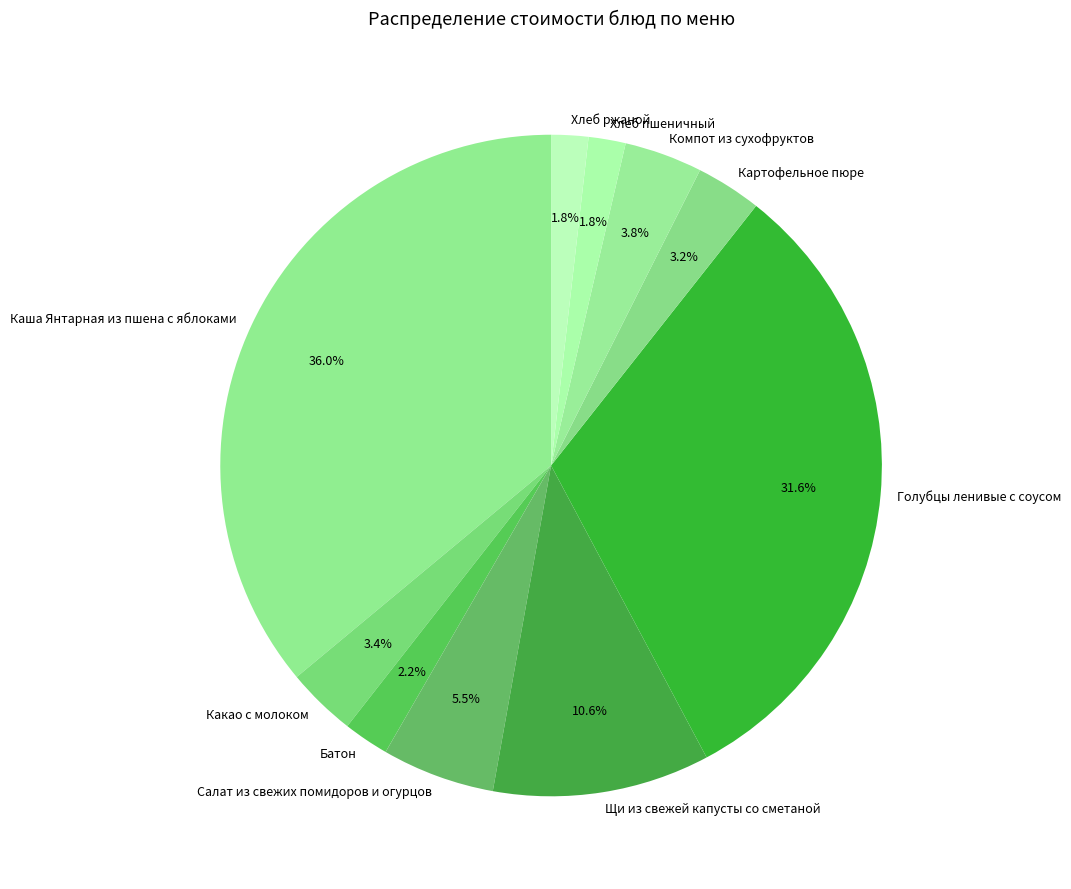

How many segments does this pie chart have?

10